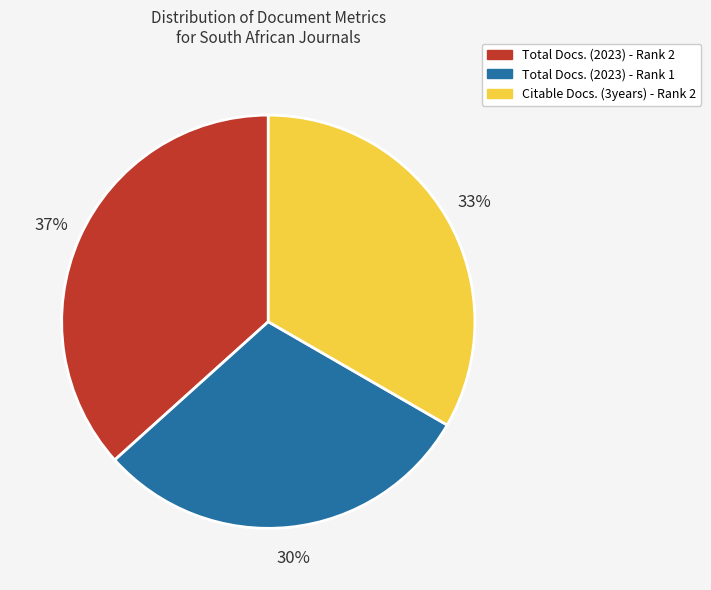

How many segments does this pie chart have?

3